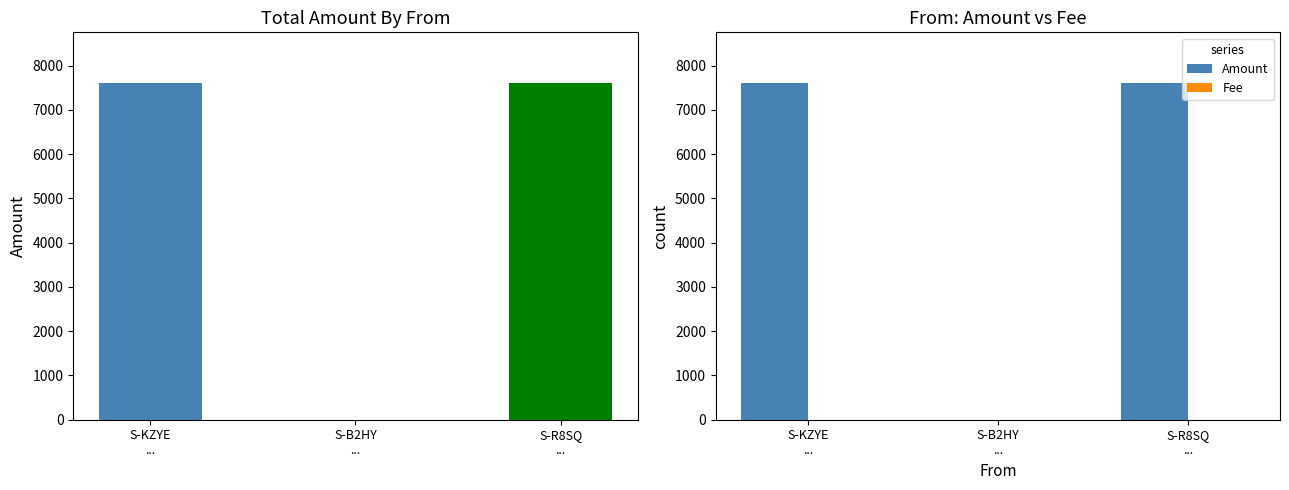

Rank the series at S-B2HY
... from highest to lowest value.

Amount, Fee